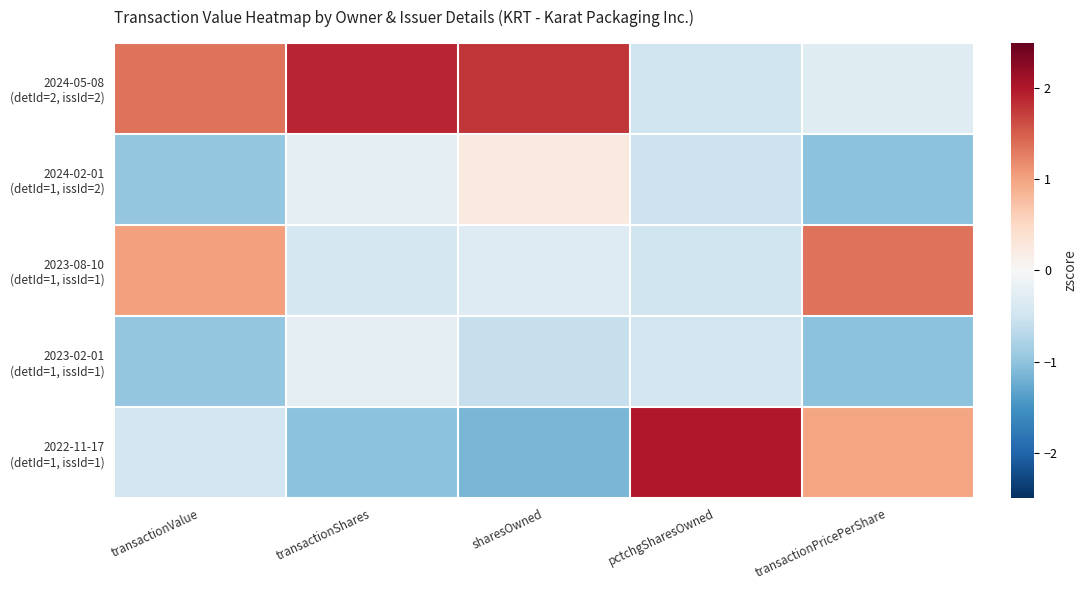

Which has a higher value, transactionValue or sharesOwned?

sharesOwned